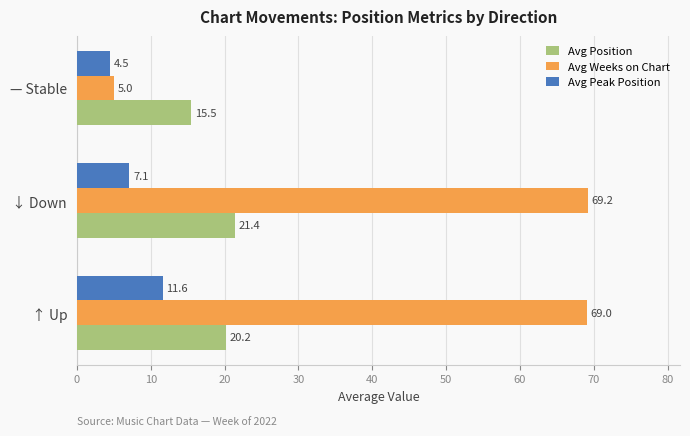

Between ↓ Down and — Stable, which series saw the biggest shift?

Avg Weeks on Chart